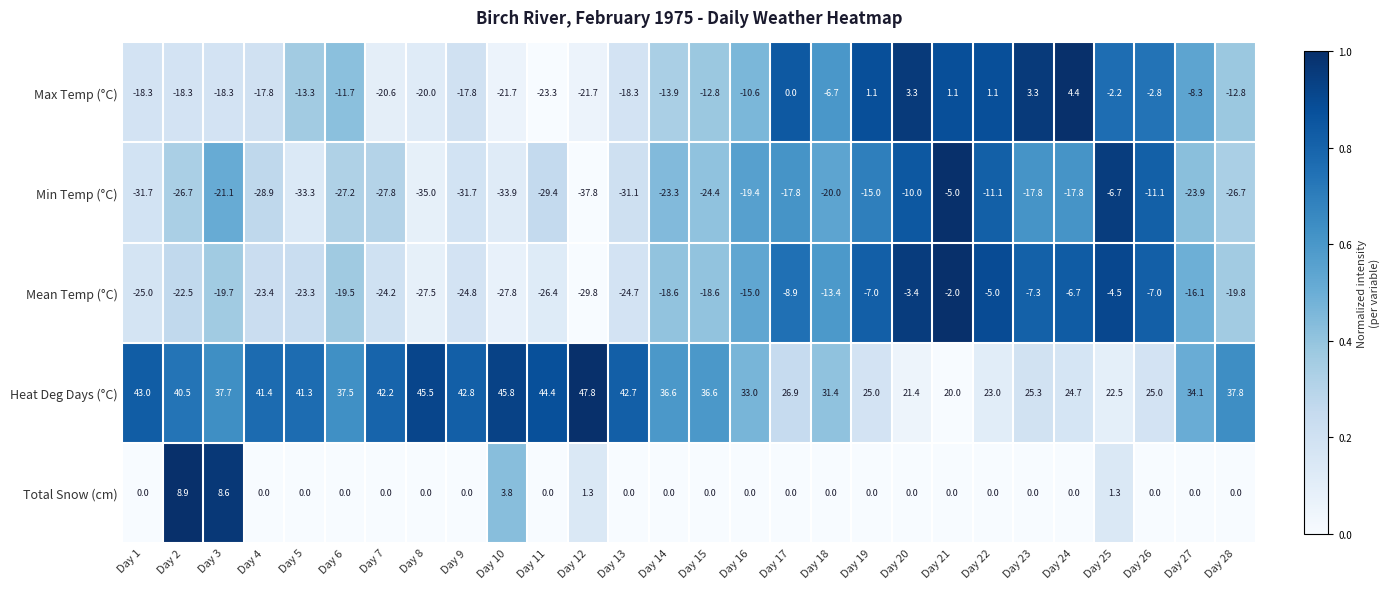

True or false: Min Temp (°C) has a value of -6.7 at Day 25.

True